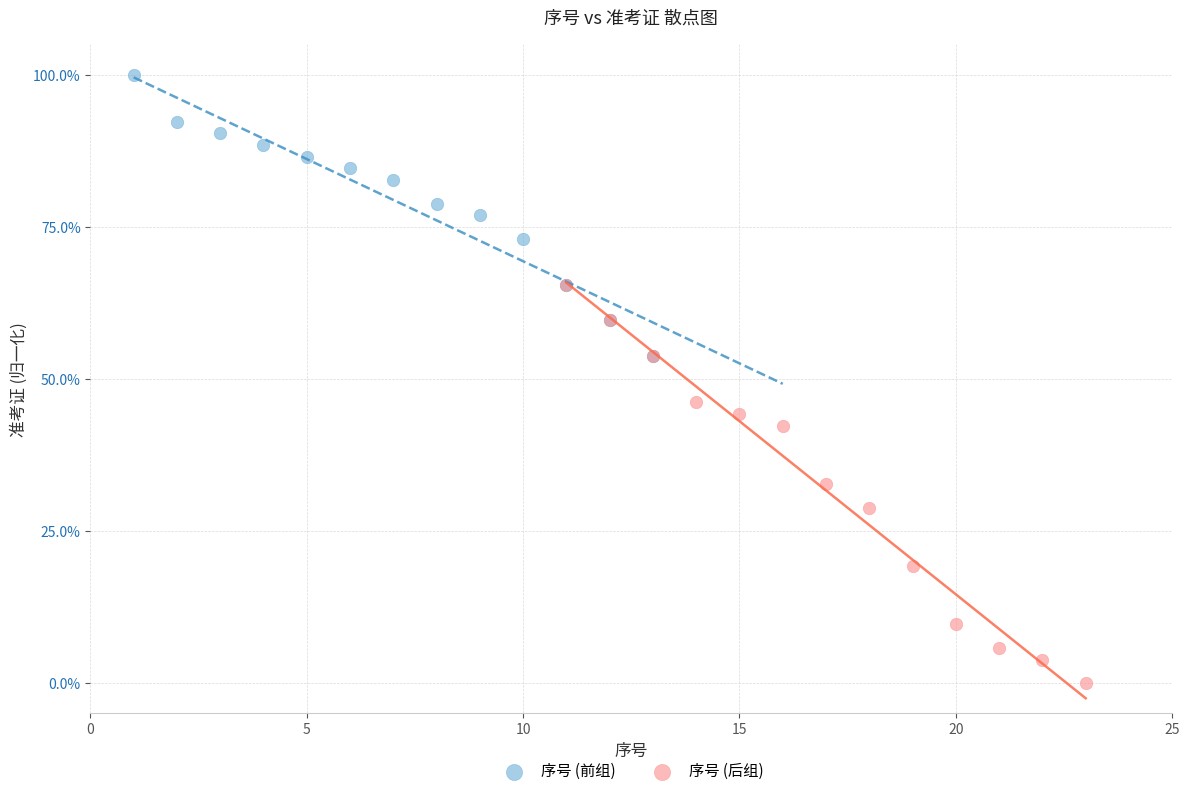

Which series reaches the maximum Y coordinate?

序号 (前组)